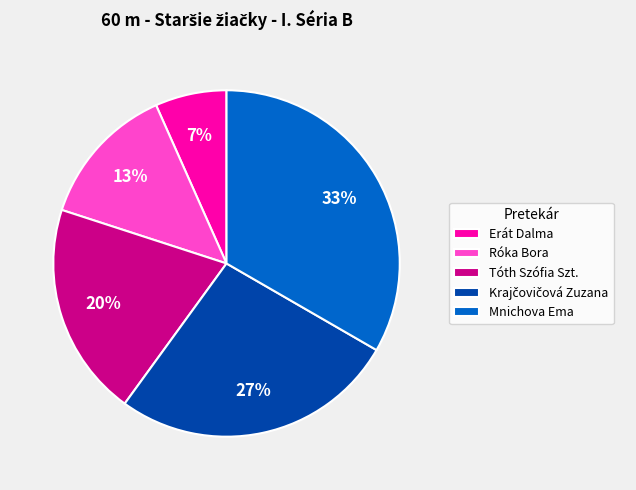

Which category has the biggest portion of the pie?

Mnichova Ema